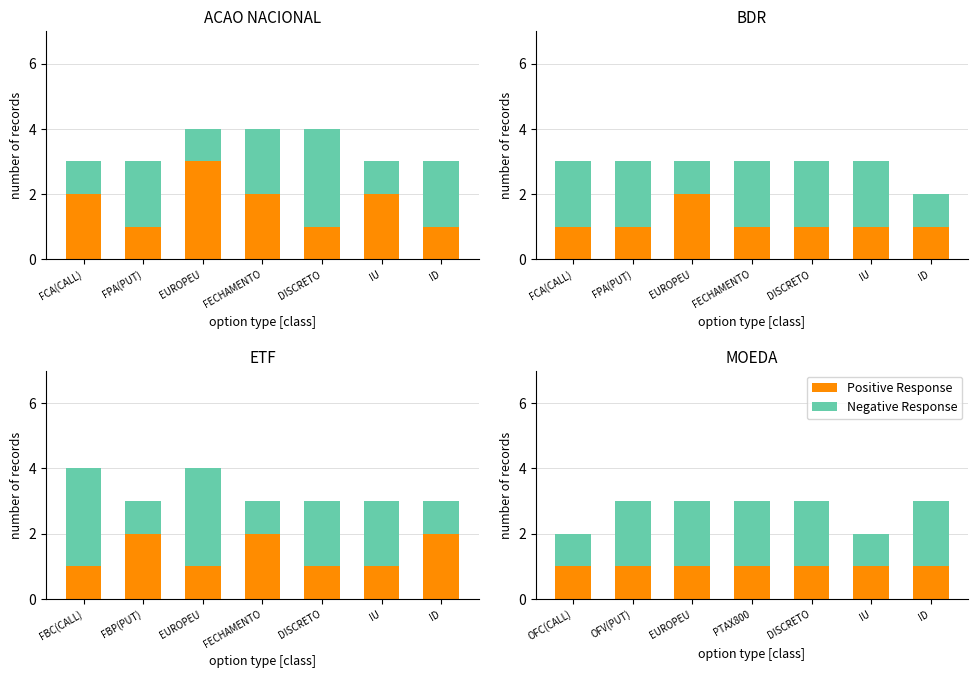

Is the value of Positive Response at IU greater than the value of Negative Response at IU?

No